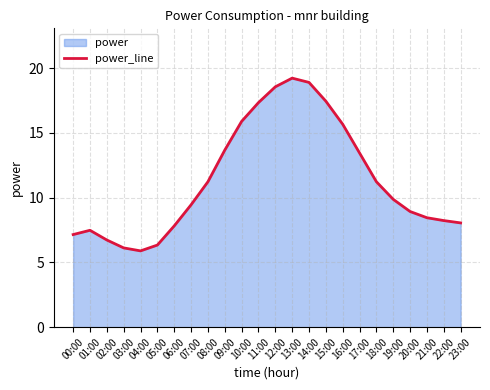

Where is the first local minimum?

04:00